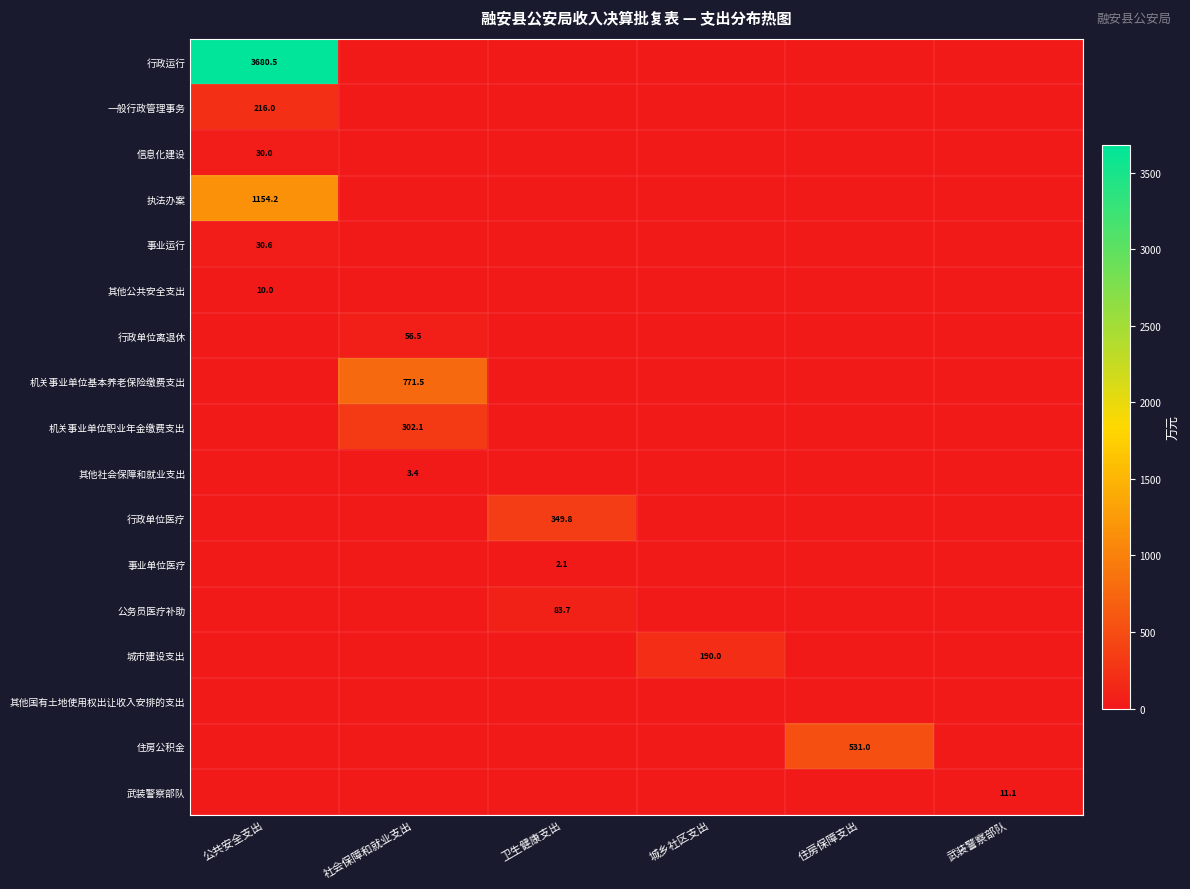

True or false: 行政单位离退休 has a value of 56.5 at 社会保障和就业支出.

True